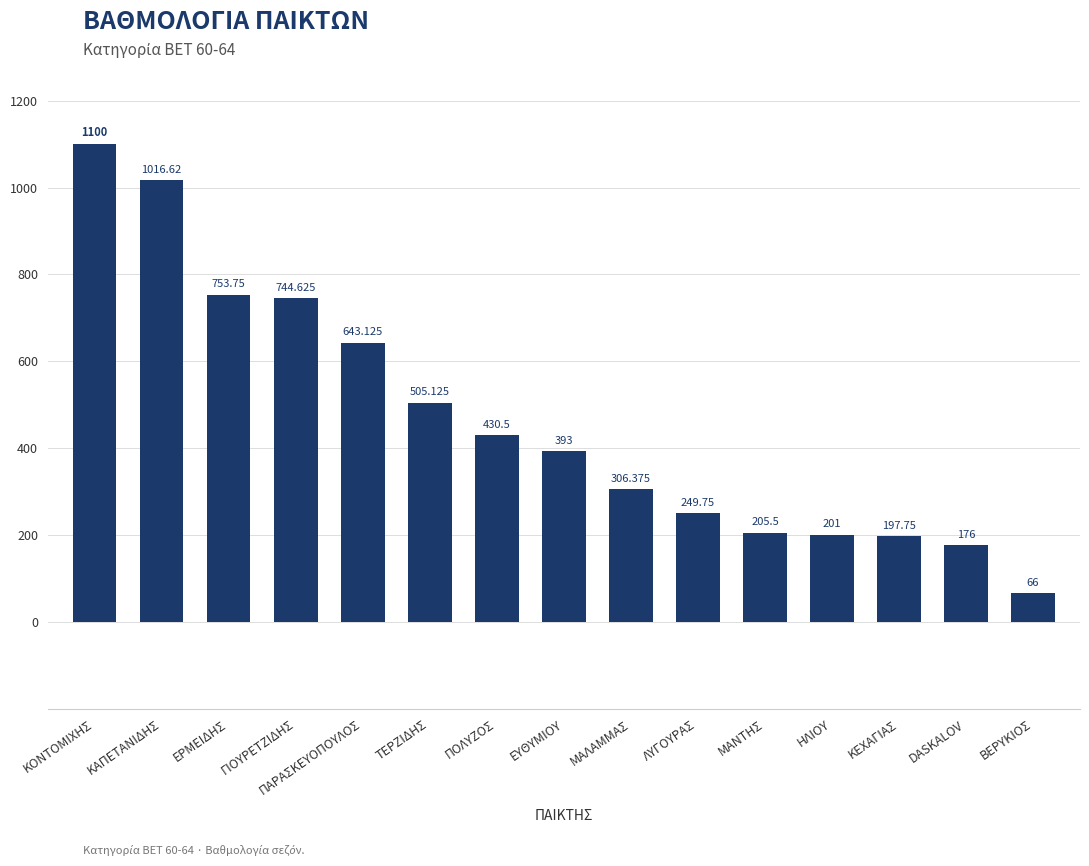

Rank the categories by value from highest to lowest.

ΚΟΝΤΟΜΙΧΗΣ, ΚΑΠΕΤΑΝΙΔΗΣ, ΕΡΜΕΙΔΗΣ, ΓΙΟΥΡΕΤΖΙΔΗΣ, ΠΑΡΑΣΚΕΥΟΠΟΥΛΟΣ, ΤΕΡΖΙΔΗΣ, ΠΟΛΥΖΟΣ, ΕΥΘΥΜΙΟΥ, ΜΑΛΑΜΜΑΣ, ΛΥΓΟΥΡΑΣ, ΜΑΝΤΗΣ, ΗΛΙΟΥ, ΚΕΧΑΓΙΑΣ, DASKALOV, ΒΕΡΥΚΙΟΣ